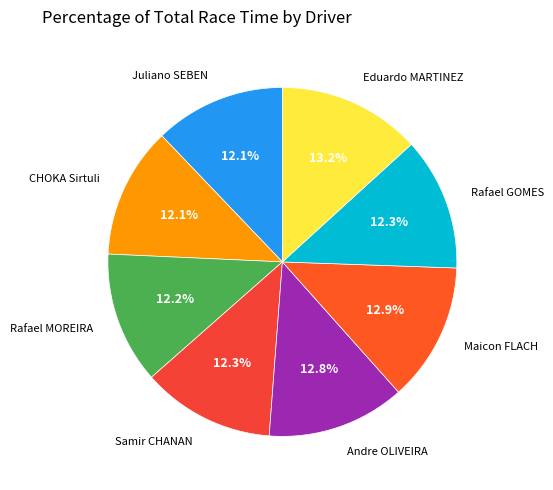

How many slices are in this pie chart?

8